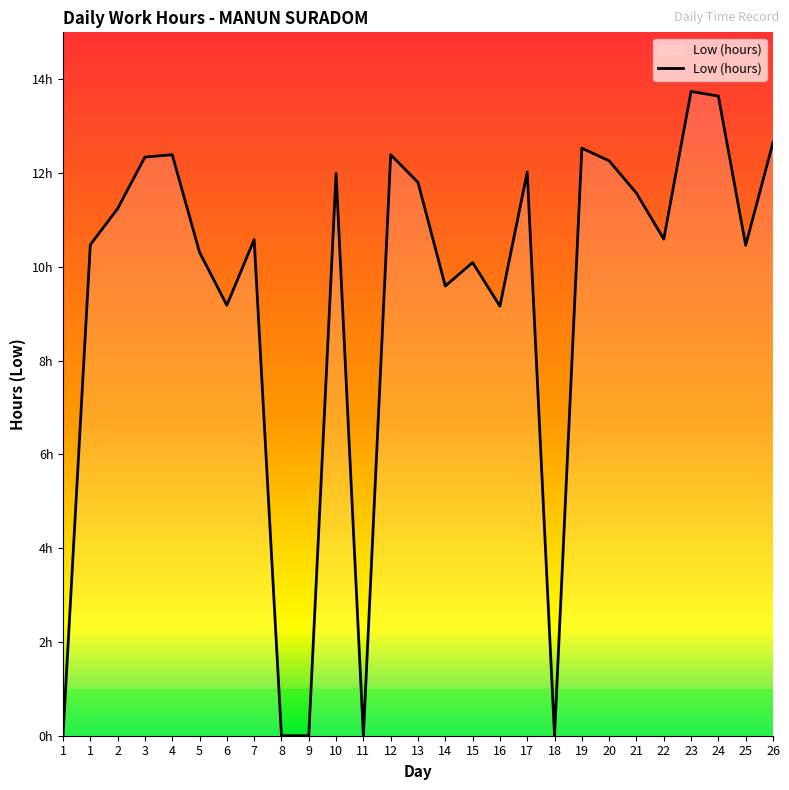

What is the difference between the second highest and minimum values?

13.6